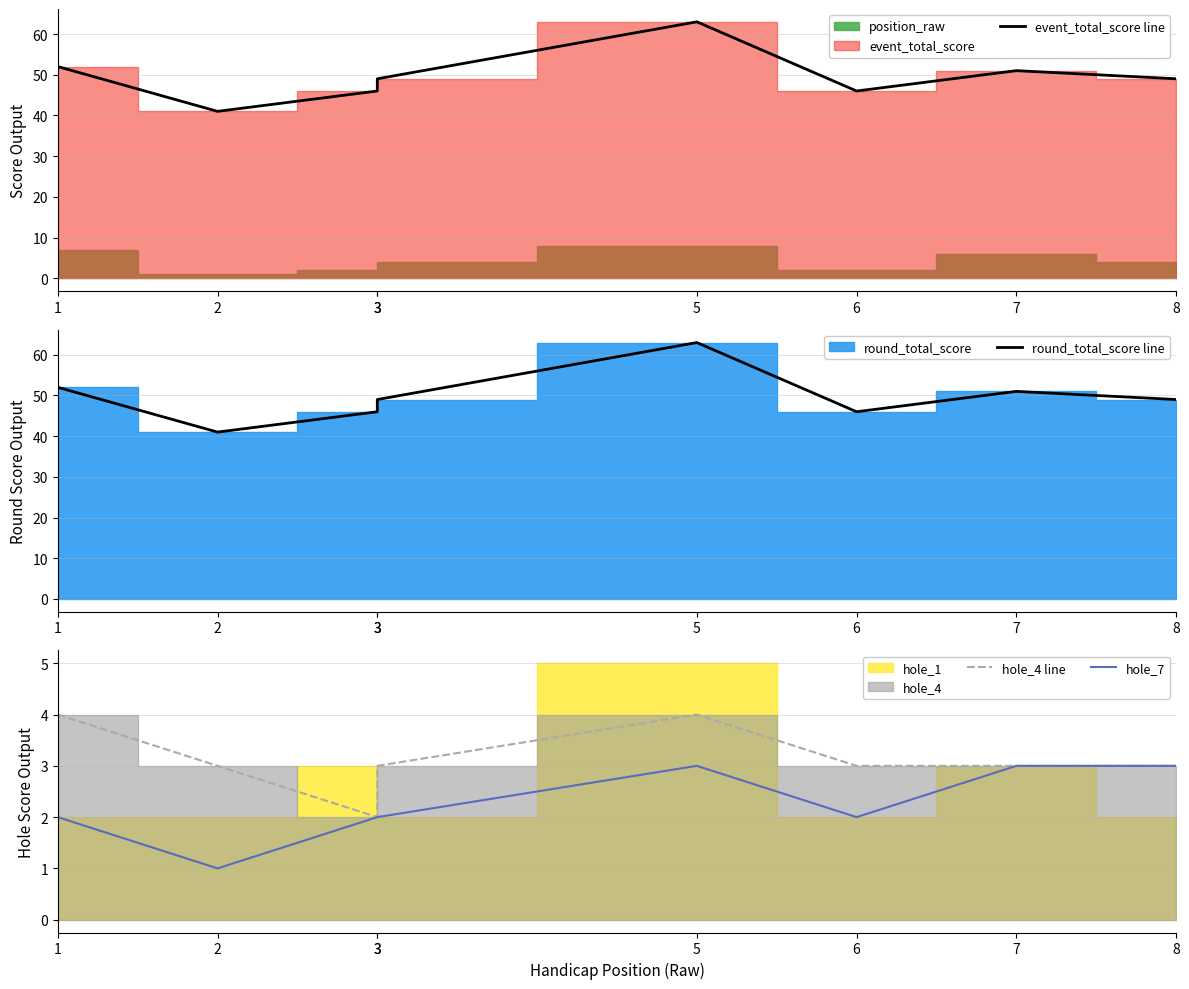

What is the difference between the maximum and second lowest values in the hole_4 line series?

1